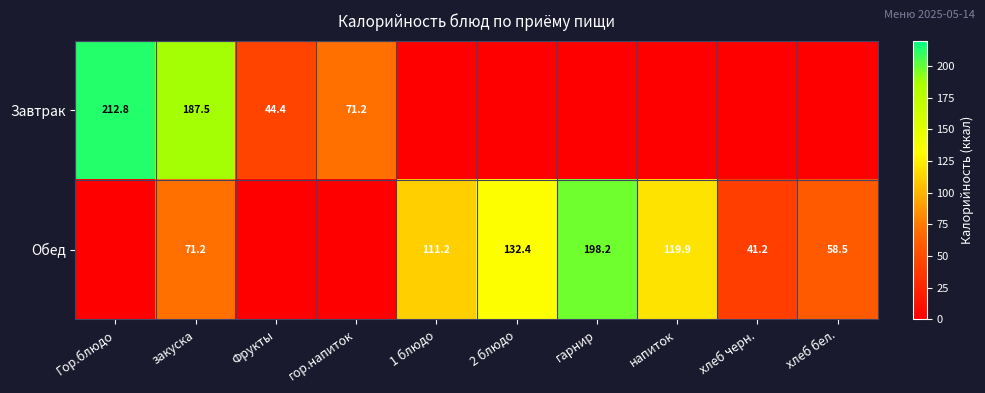

The value of Обед at 1 блюдо is 70.3. True or false?

False